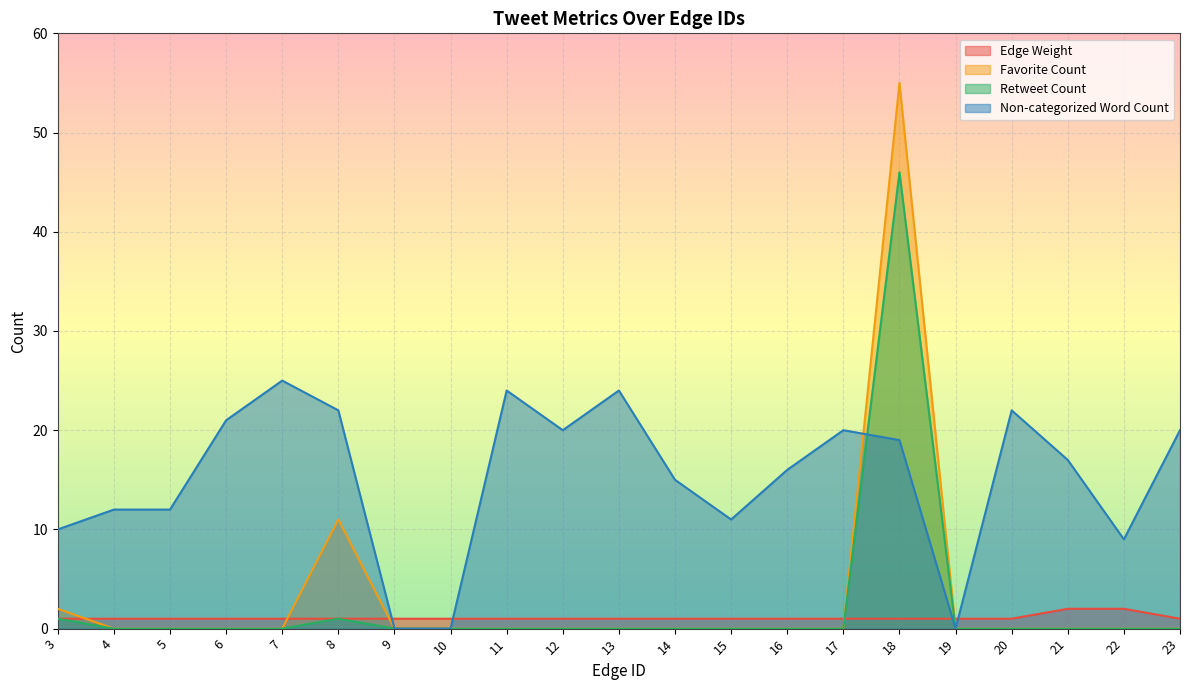

True or false: Retweet Count has a value of 0 at 6.

True